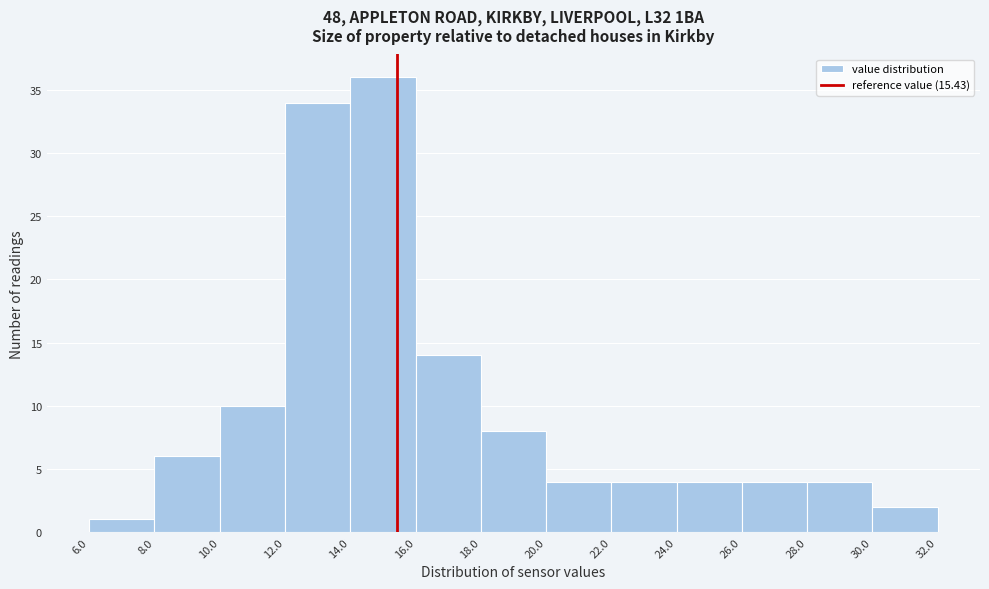

Reading left to right, transcribe this chart: for each bar, give the range it covers on the x-axis and its height. The values are not printed on the chart, so give them approximately, as read against the axis.

6.0 to 8.0: 1
8.0 to 10.0: 6
10.0 to 12.0: 10
12.0 to 14.0: 34
14.0 to 16.0: 36
16.0 to 18.0: 14
18.0 to 20.0: 8
20.0 to 22.0: 4
22.0 to 24.0: 4
24.0 to 26.0: 4
26.0 to 28.0: 4
28.0 to 30.0: 4
30.0 to 32.0: 2